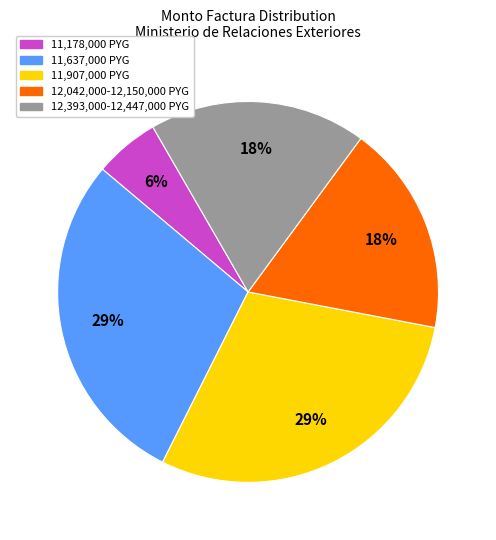

Is there a majority slice in this chart?

No